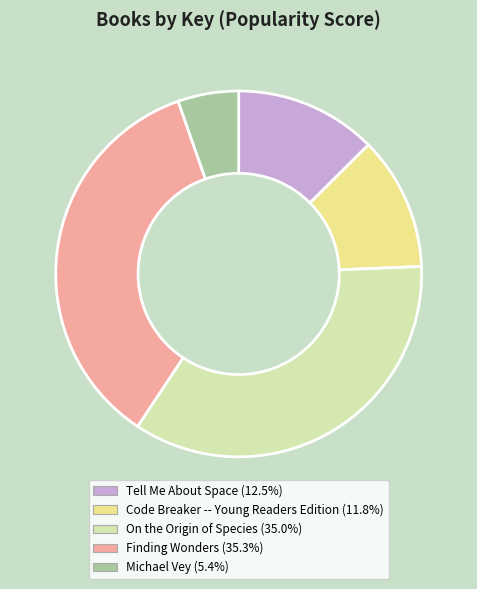

Does Tell Me About Space represent more than half of the total?

No